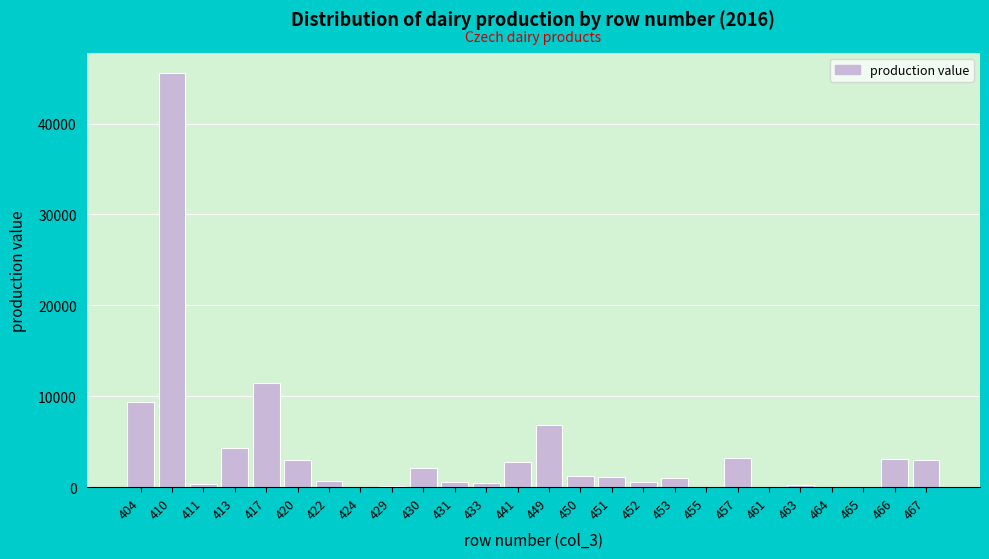

What is the change in value from 449 to 464?

-6804.3